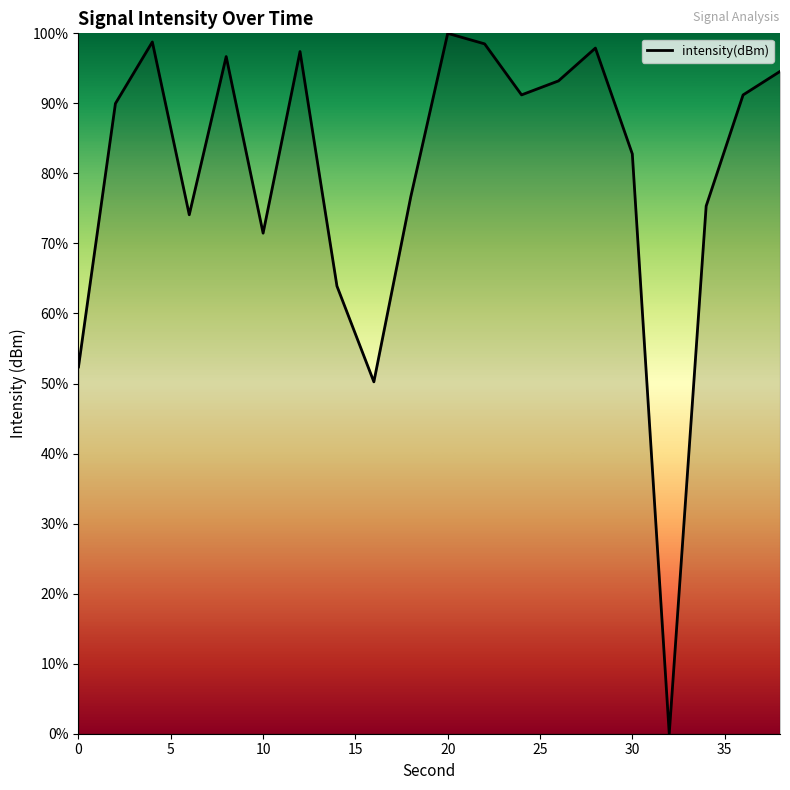

What is the difference between the maximum and minimum values?

100.0